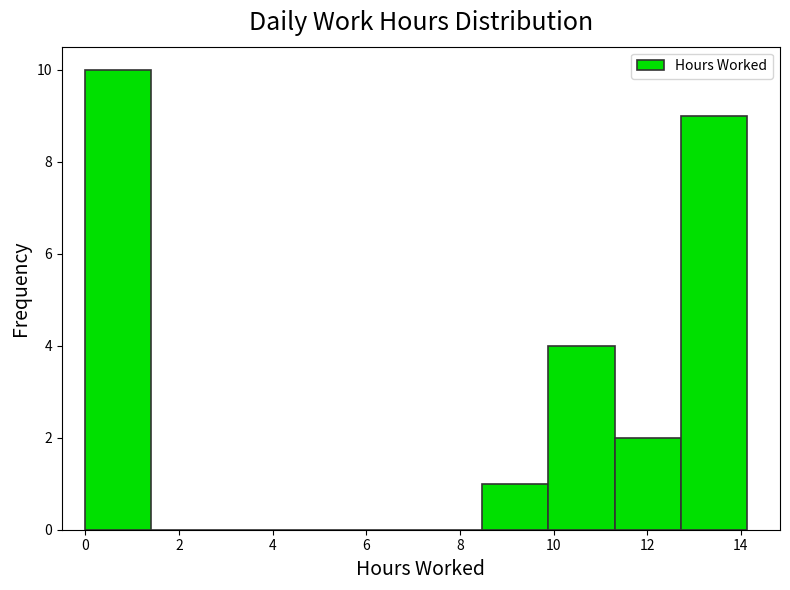

Over which range of the x-axis is the bar tallest?

0.0 to 1.4